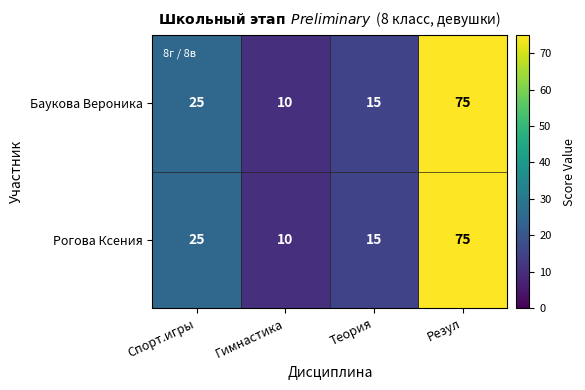

How many distinct data groups are displayed?

2